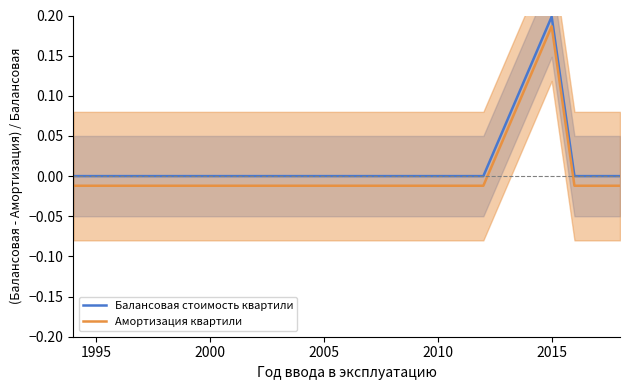

Which category has the highest value in the Балансовая стоимость квартили series?

2015